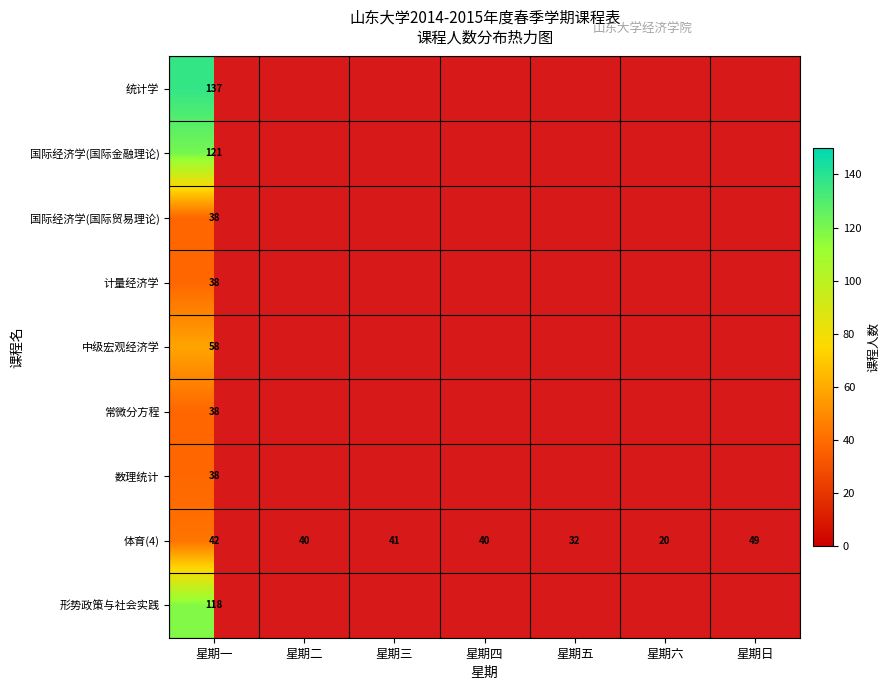

At which label is 体育(4) closest to 34?

星期五